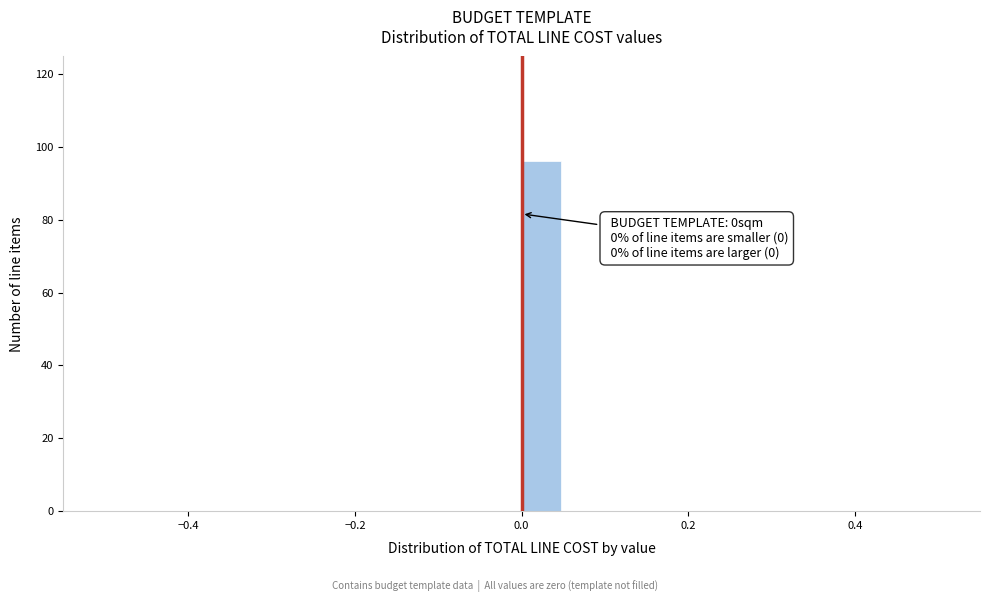

Around what value on the x-axis is the tallest bar? Give the approximate position of its centre, as read against the axis.

0.02